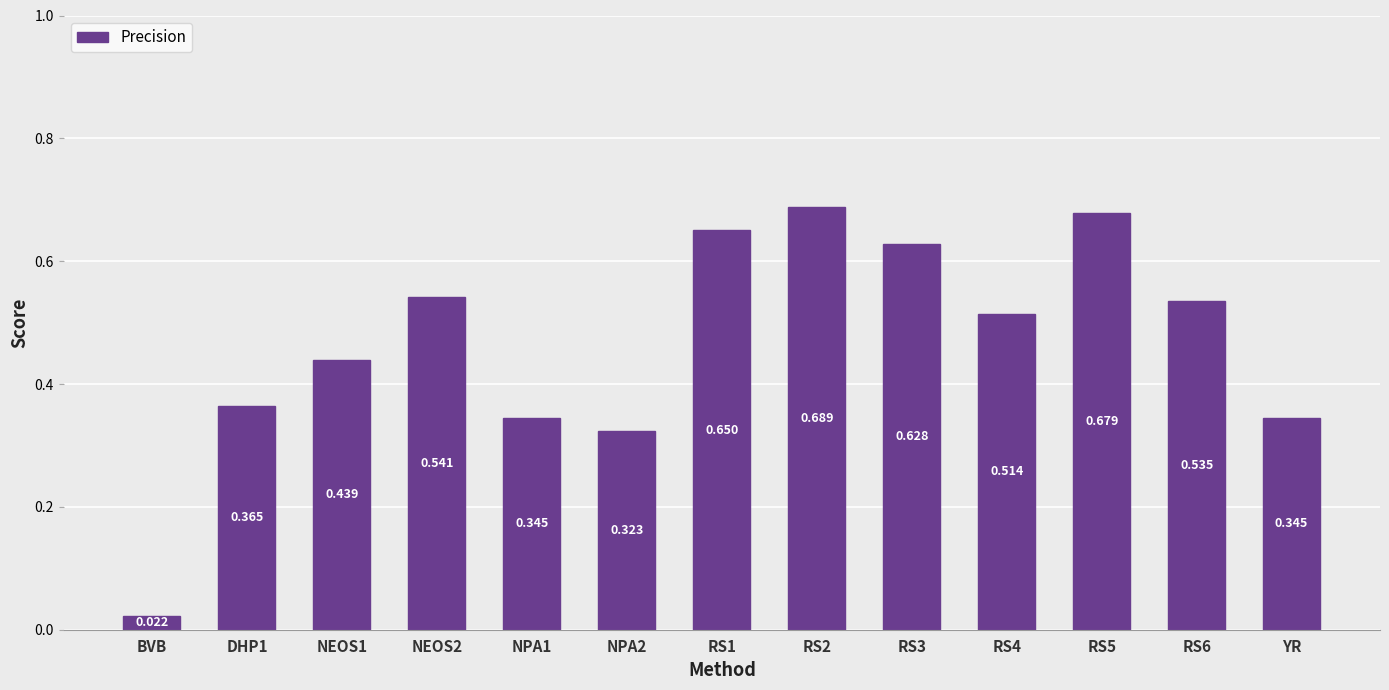

At which label is the value closest to 0?

BVB